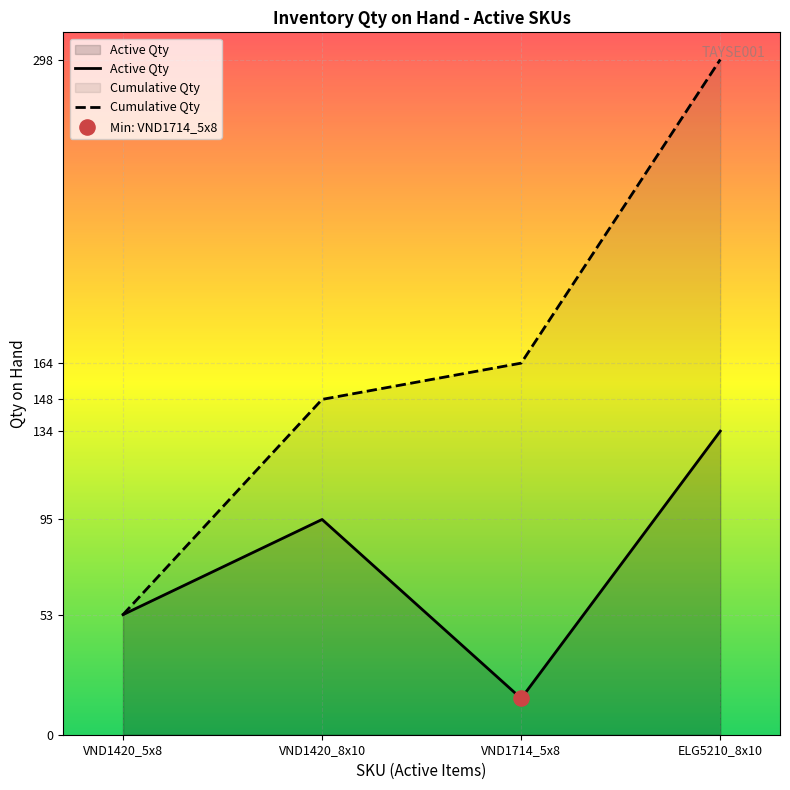

Which series has the largest total across all categories?

Cumulative Qty